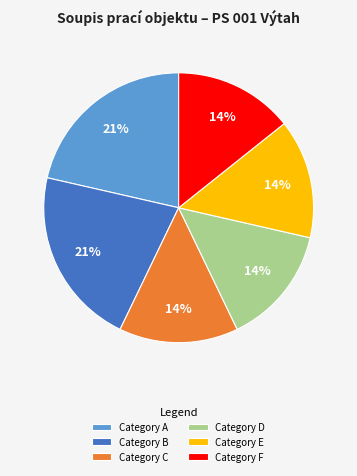

Combined, do Category E and Category B account for over 50%?

No